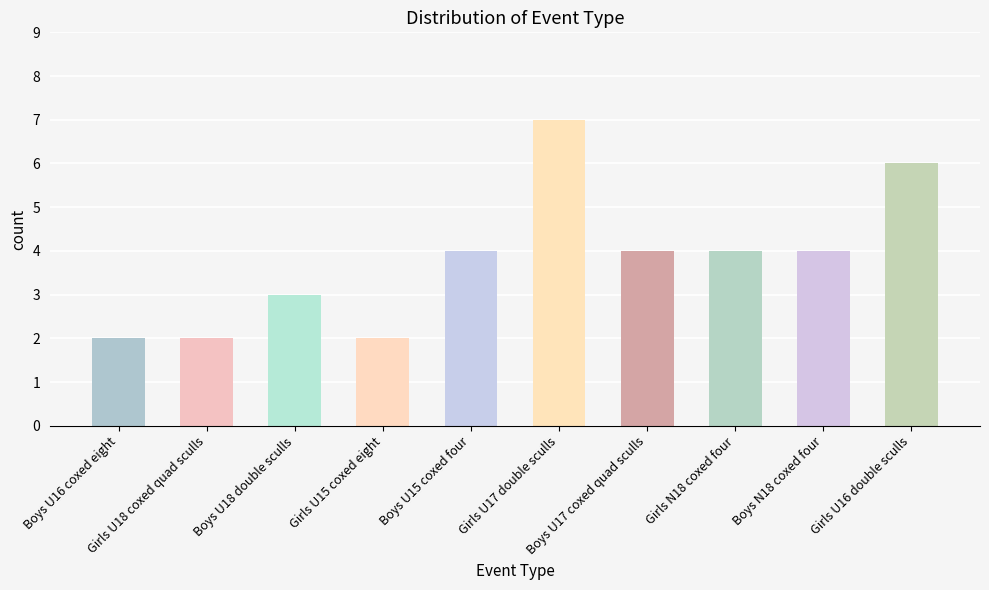

Which category has the highest value across all series?

Girls U17 double sculls